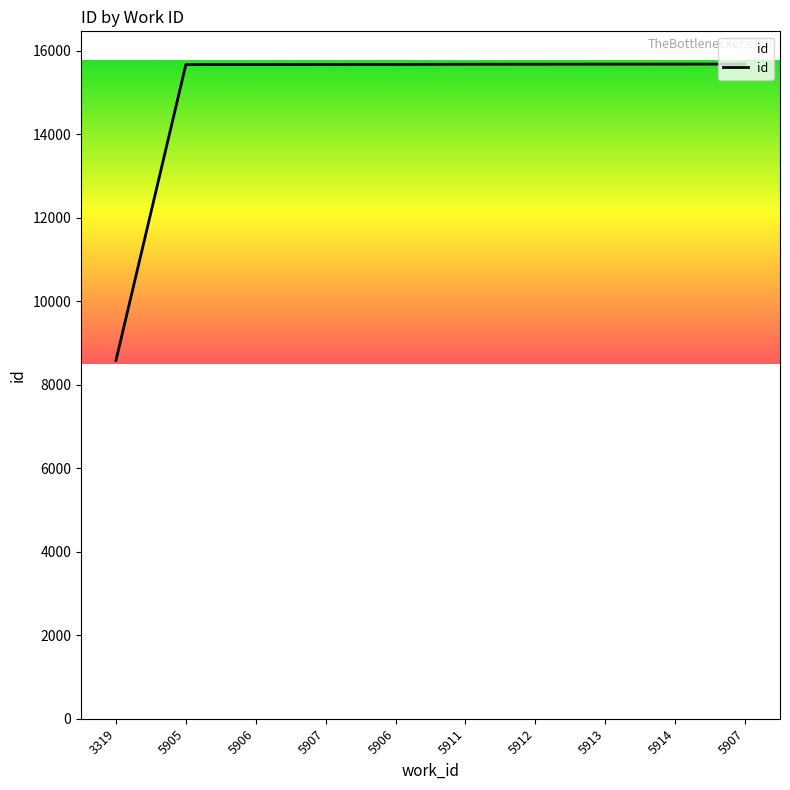

Reading left to right, transcribe all the data shown in this chart.

3319=8586	5905=15672	5906=15673	5907=15674	5906=15675	5911=15679	5912=15680	5913=15681	5914=15682	5907=15683